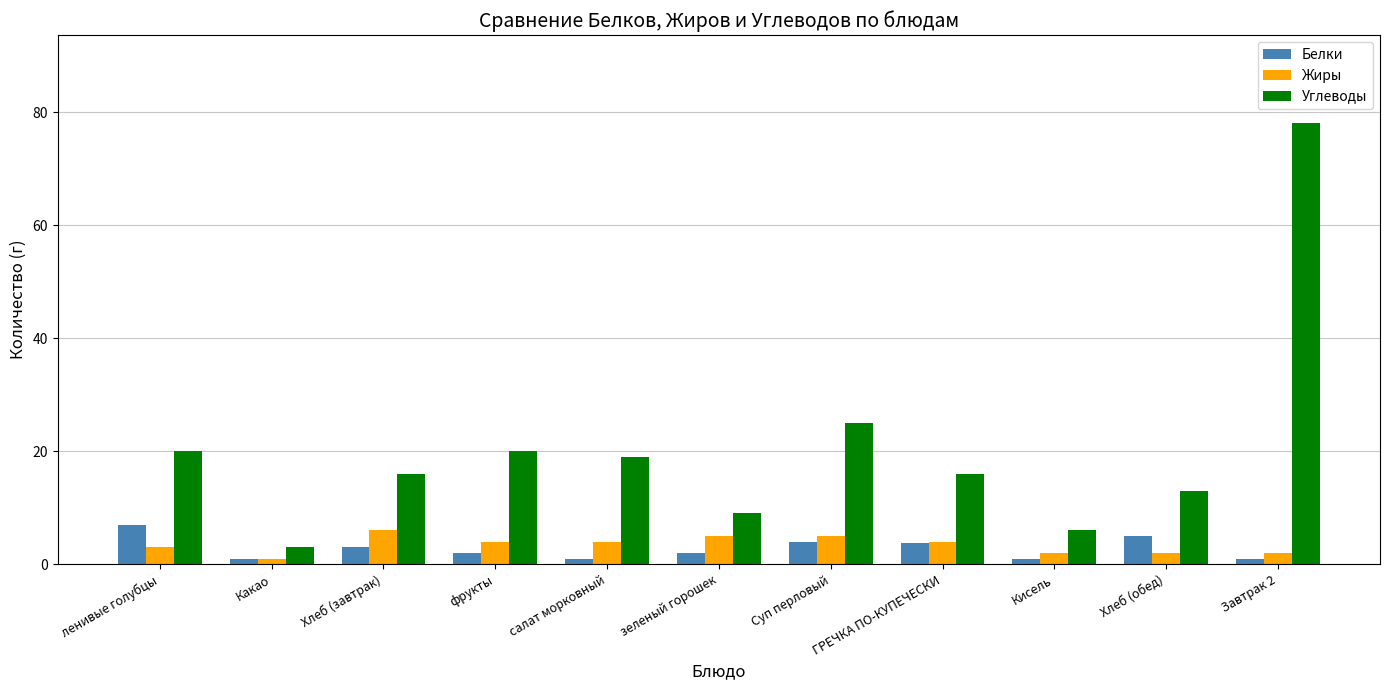

At how many categories does at least one series exceed 43?

1